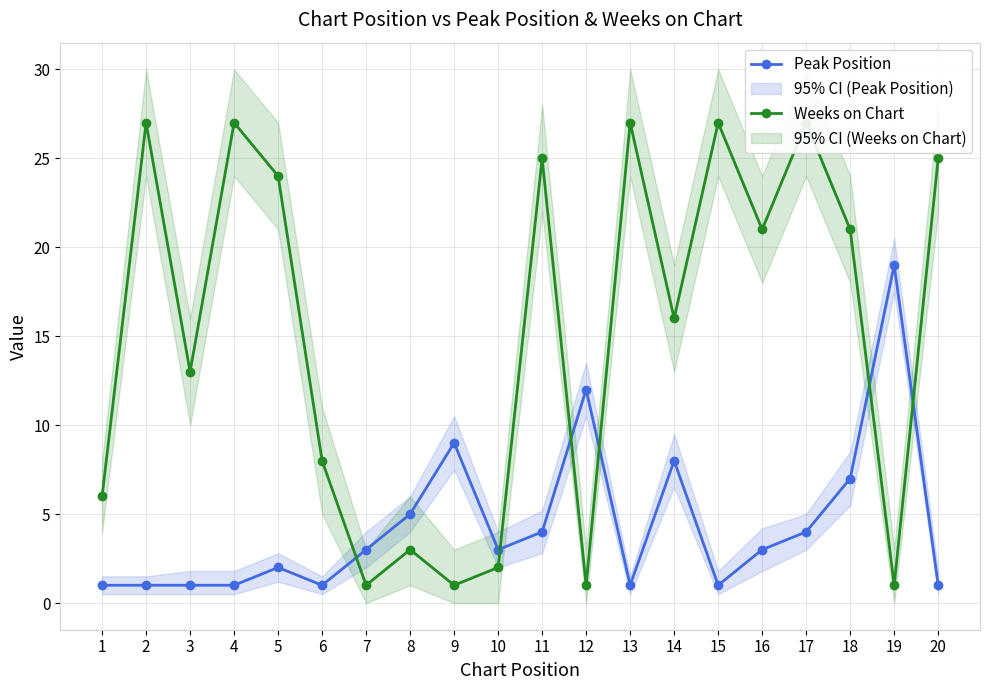

Rank the categories by Peak Position value from lowest to highest.

1, 2, 3, 4, 6, 13, 15, 20, 5, 7, 10, 16, 11, 17, 8, 18, 14, 9, 12, 19